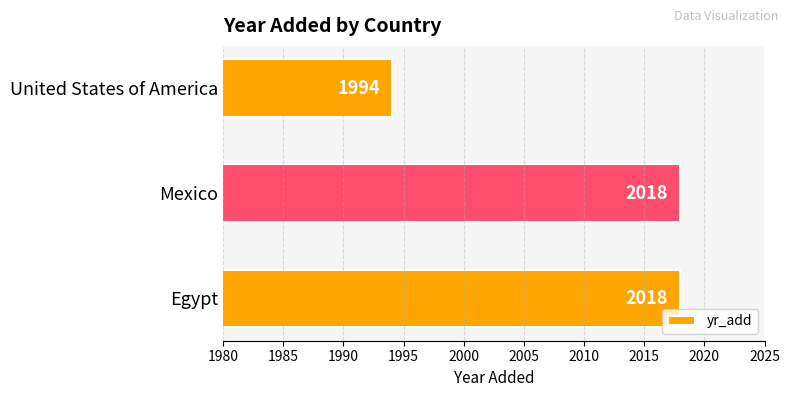

The value at United States of America is 1994. True or false?

True